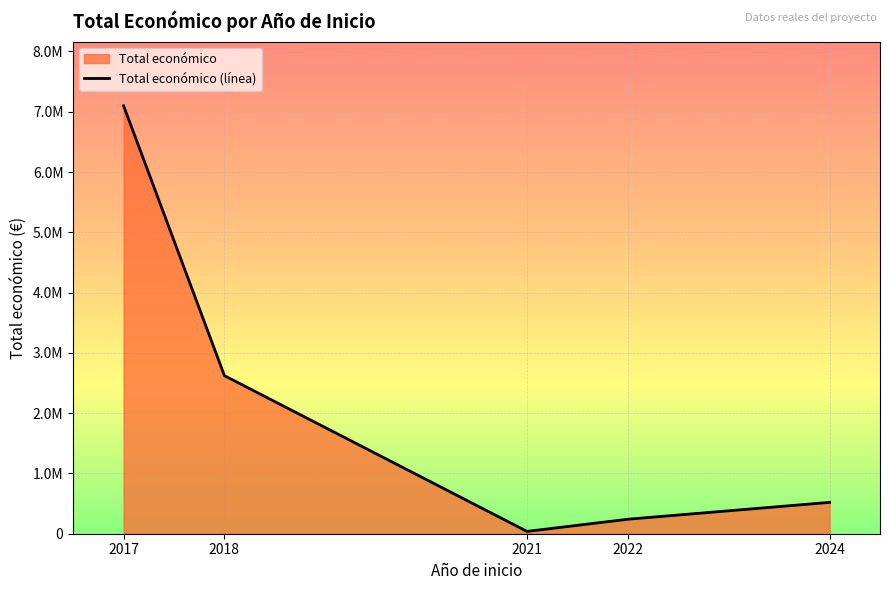

Which category has the lowest value across all series?

2021